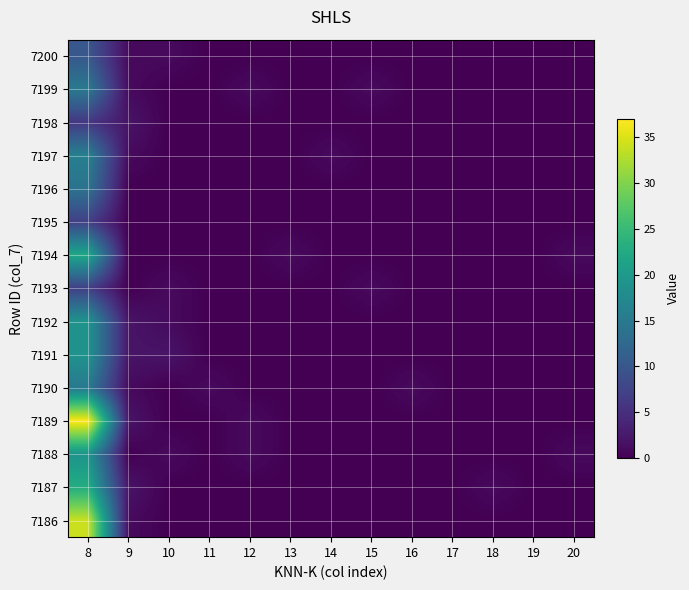

Between 17 and 11, which is larger?

17